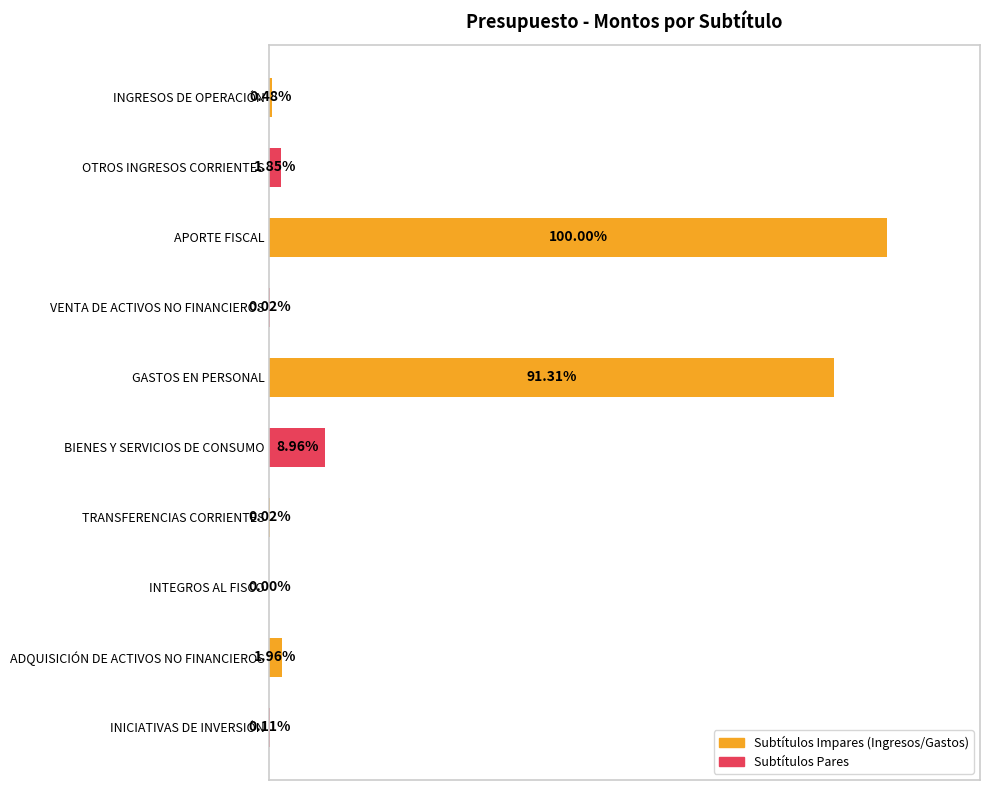

At which label is the value closest to 50?

BIENES Y SERVICIOS DE CONSUMO